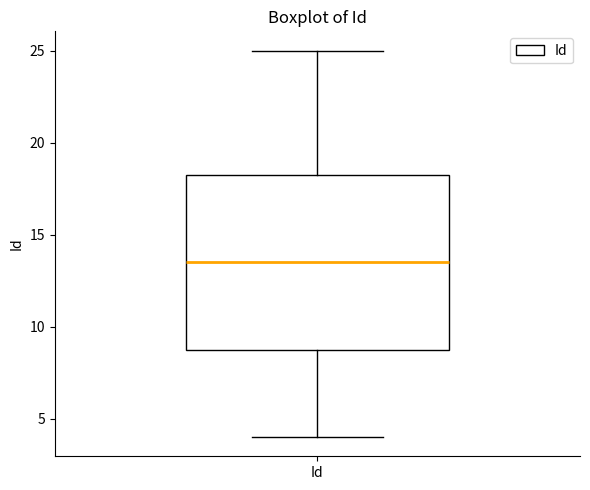

Read this box plot against the y-axis: the position of the median line, the range covered by the box, and the ends of both whiskers. The values are not printed on the chart, so give them approximately, as read against the axis.

median 13.5, box 9.0 to 18.5, whiskers 4.0 to 25.0